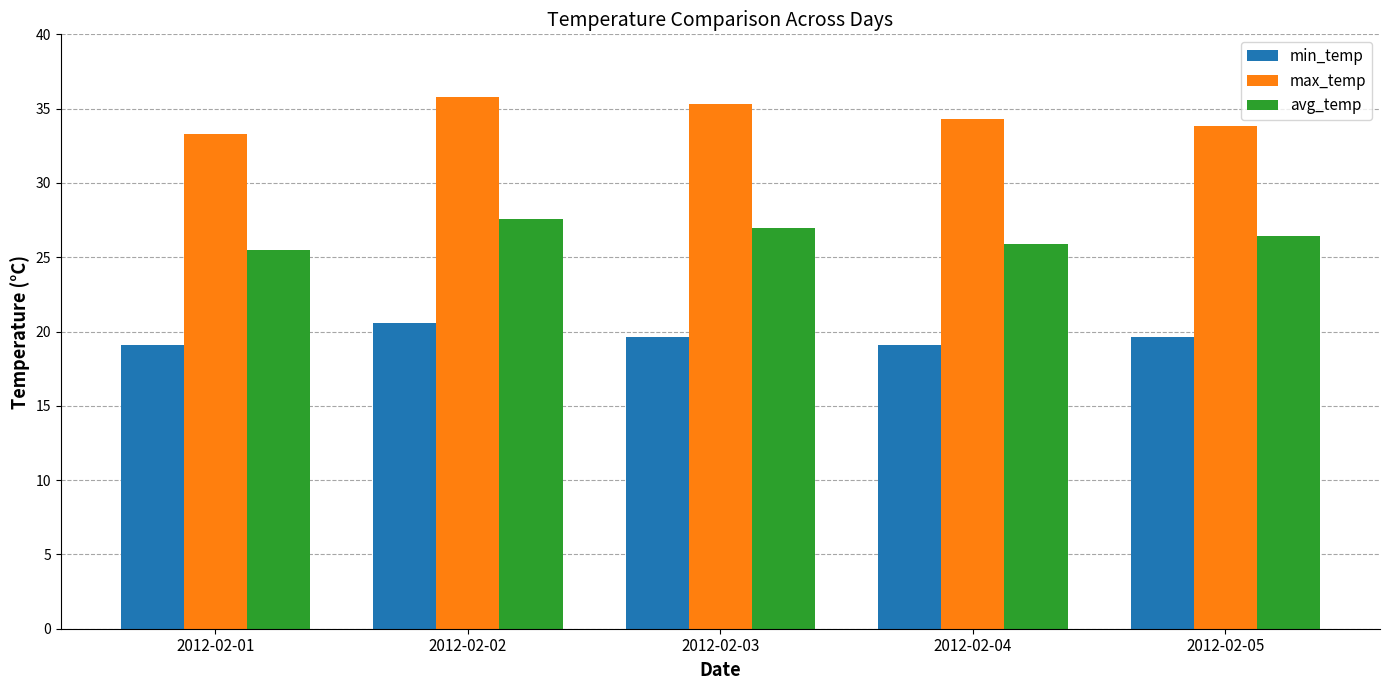

Which series changed the most between 2012-02-01 and 2012-02-02?

max_temp